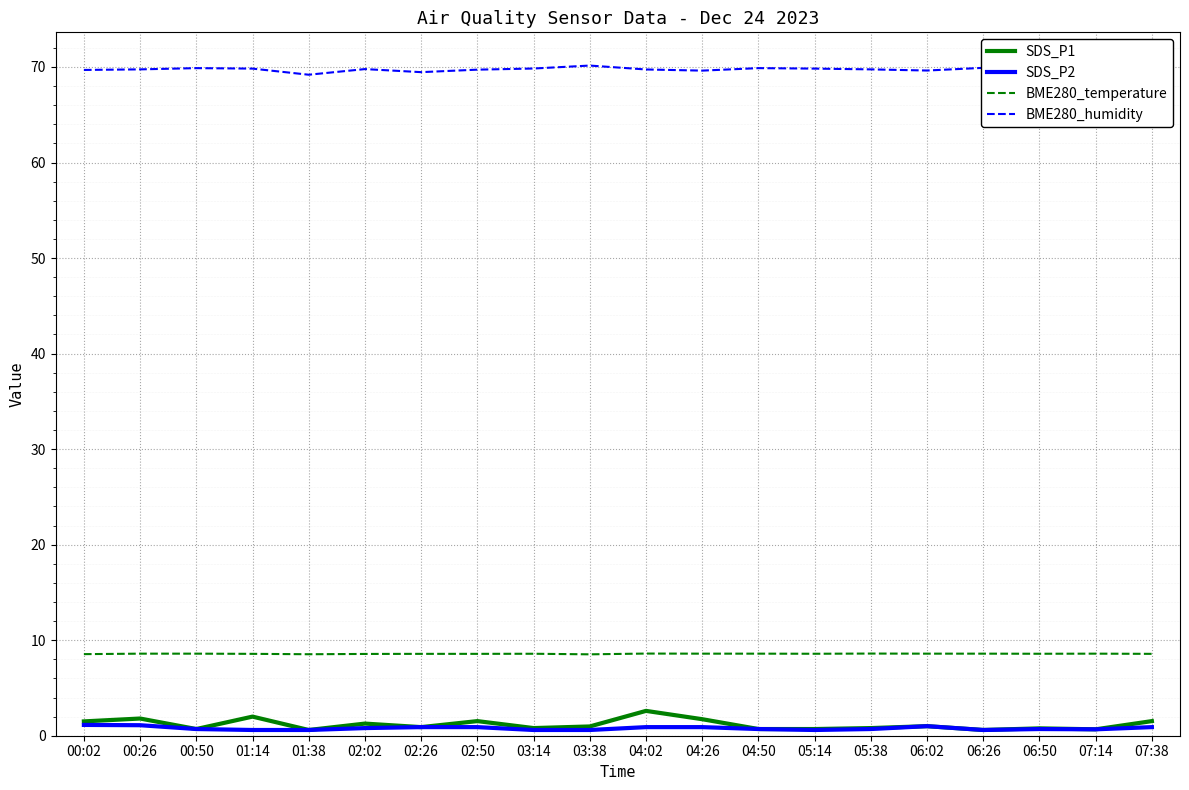

What are all the series names shown in the legend?

SDS_P1, SDS_P2, BME280_temperature, BME280_humidity